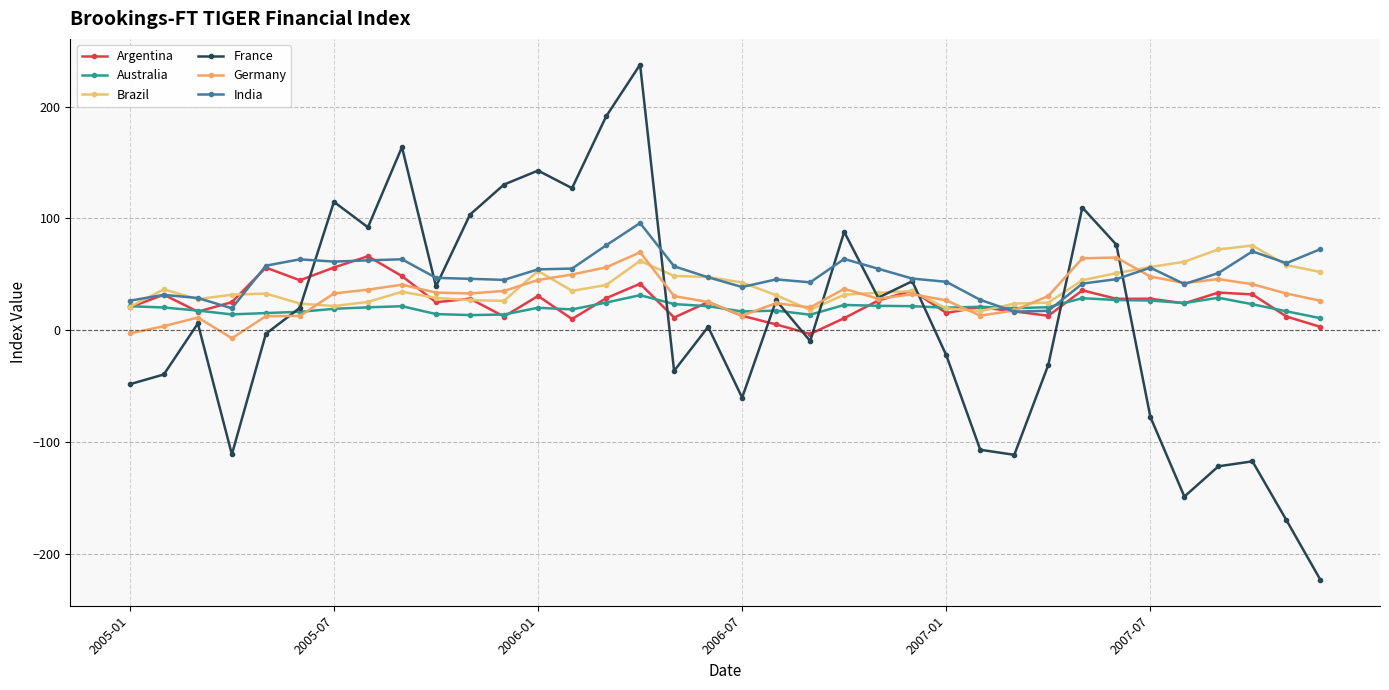

Is this an area chart (filled region under the line)?

No